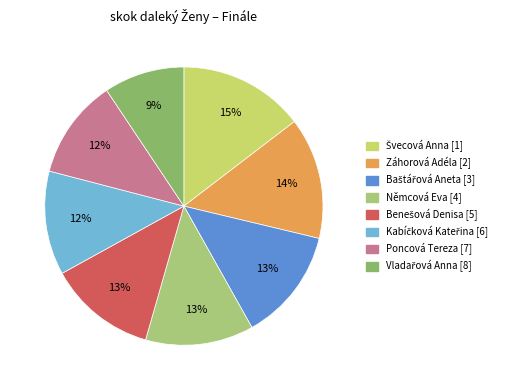

Does Baštářová Aneta [3] account for over 50% of the chart?

No